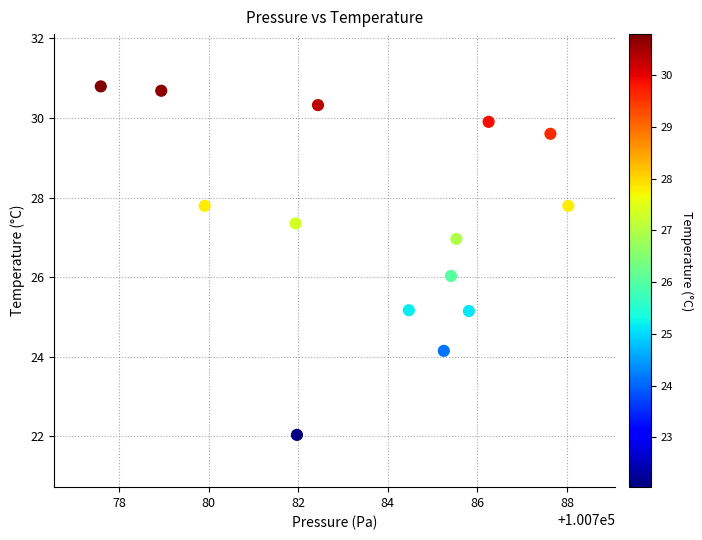

What is the range of X values (max minus min)?

10.4